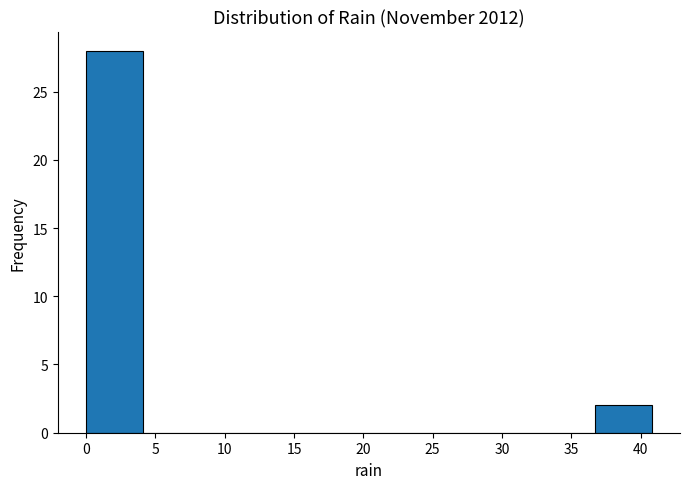

Over which range of the x-axis is the bar tallest?

0.0 to 4.0